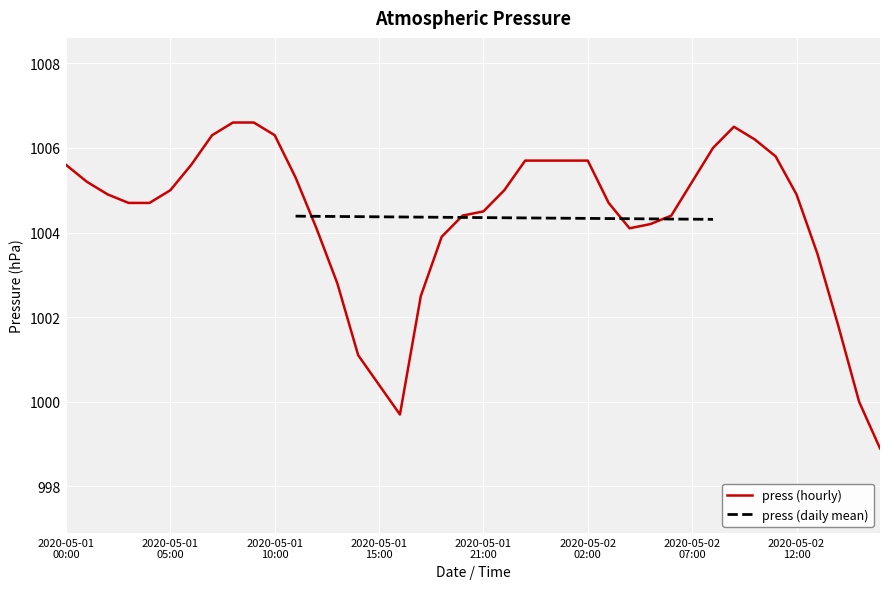

Reading left to right, what are all the values shown in this chart?

1005.6	1005.2	1004.9	1004.7	1004.7	1005.0	1005.6	1006.3	1006.6	1006.6	1006.3	1005.3	1004.1	1002.8	1001.1	1000.4	999.7	1002.5	1003.9	1004.4	1004.5	1005.0	1005.7	1005.7	1005.7	1005.7	1004.7	1004.1	1004.2	1004.4	1005.2	1006.0	1006.5	1006.2	1005.8	1004.9	1003.5	1001.8	1000.0	998.9